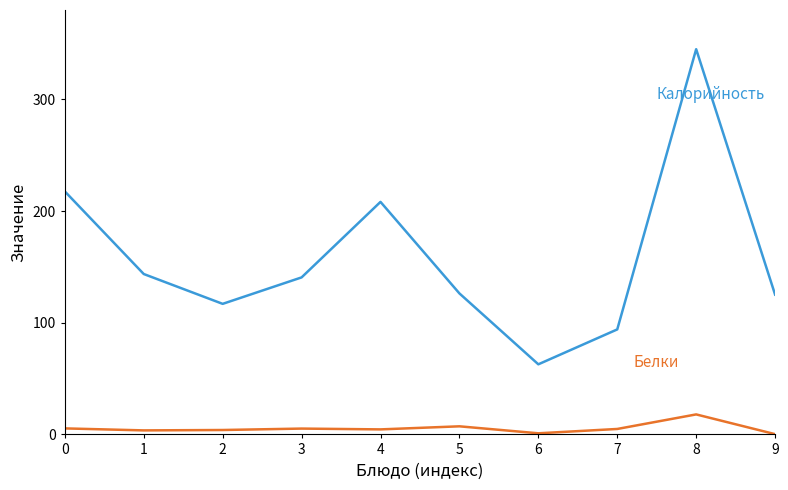

Which label corresponds to the largest value in the chart?

8